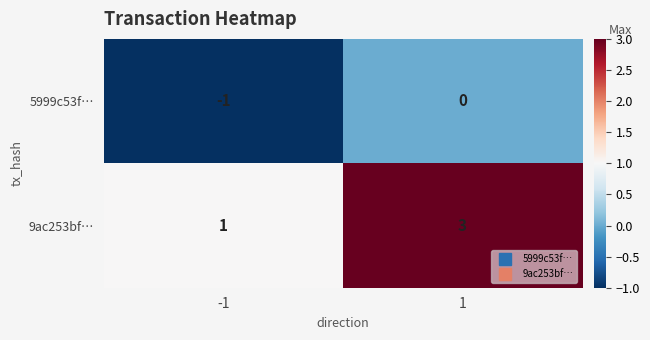

List the series in order of their overall mean, highest first.

9ac253bf…, 5999c53f…